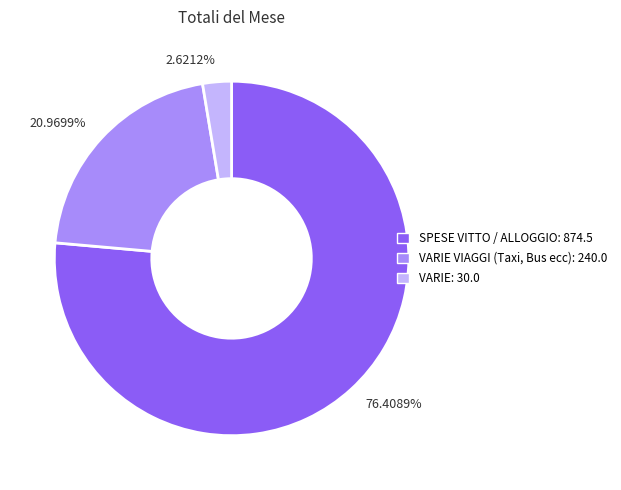

Does any single category account for the majority?

Yes